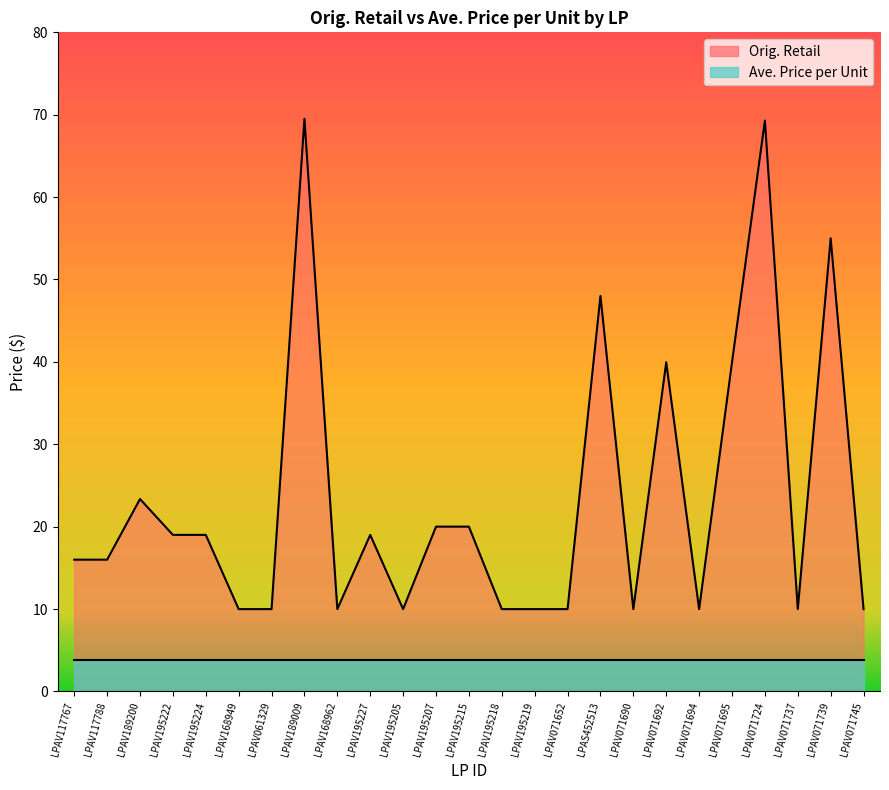

What is the difference between the values at LPAV117767 and LPAV189009?

53.5